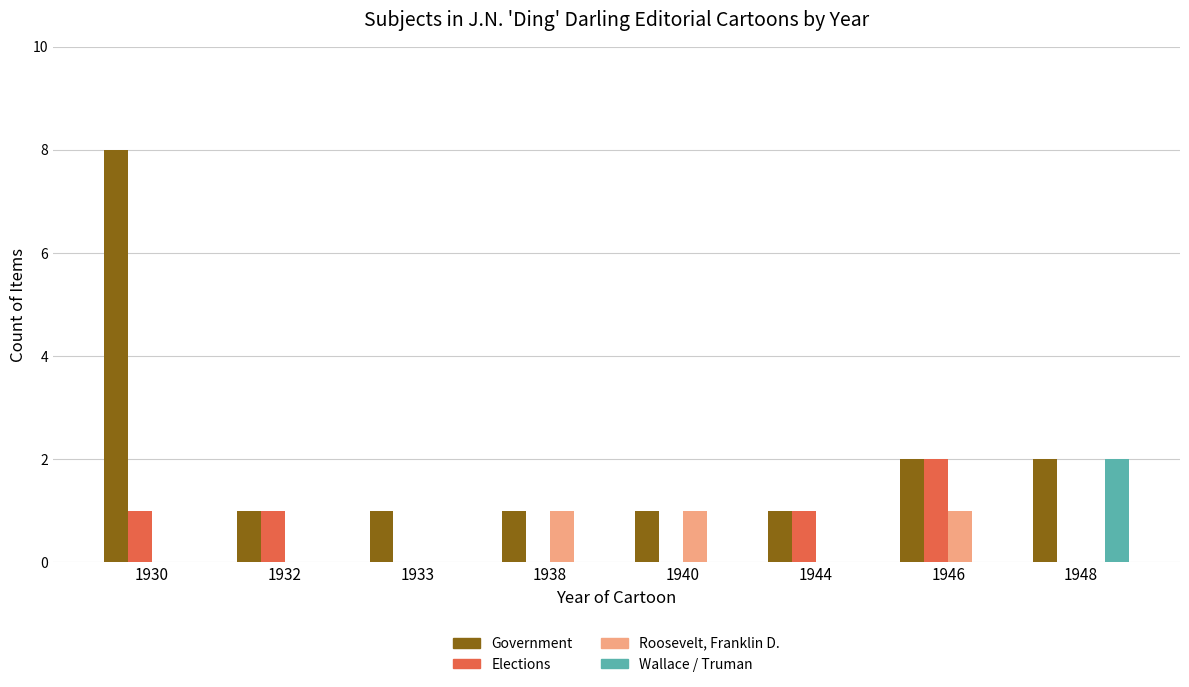

How many groups of bars are there?

8